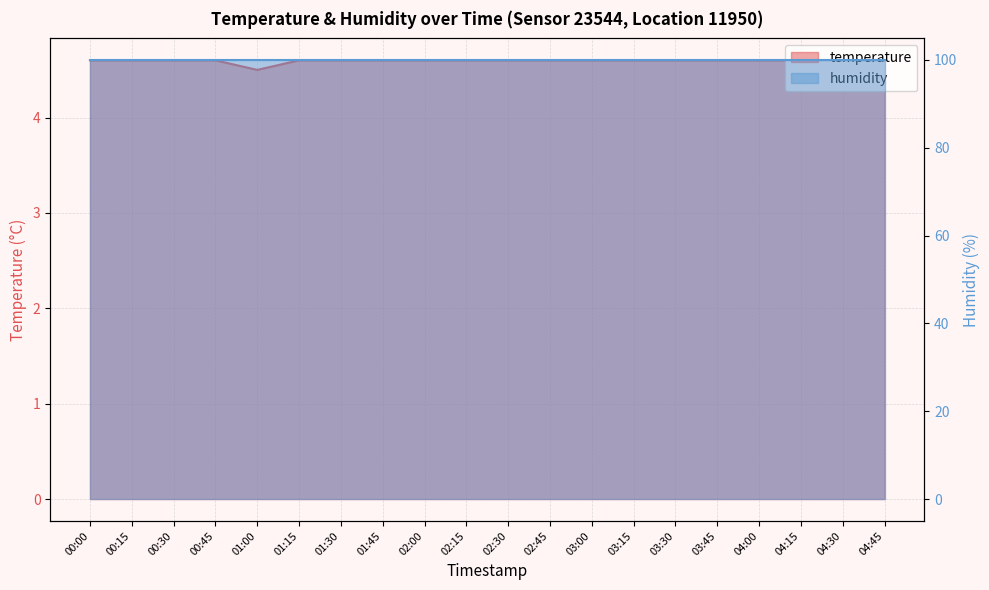

True or false: there are more than 1 points higher than both neighbors.

False